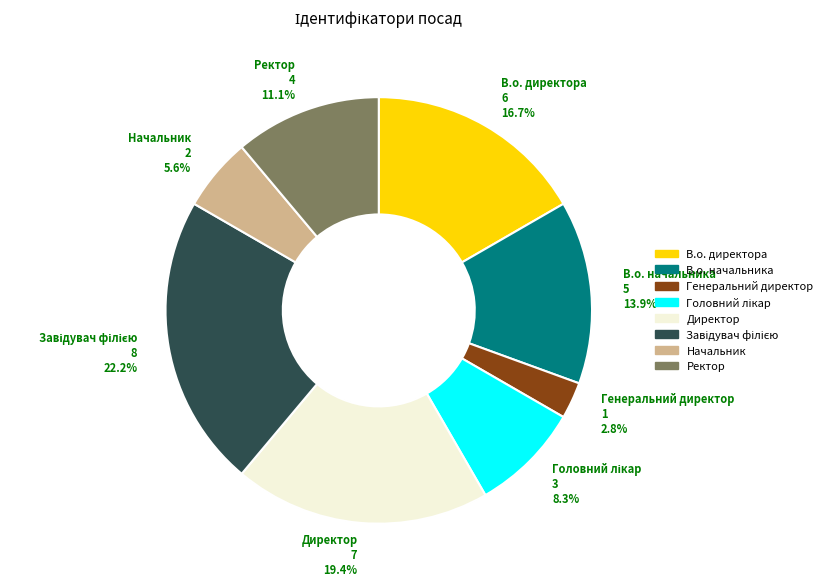

Which has a higher value, Директор or Генеральний директор?

Директор